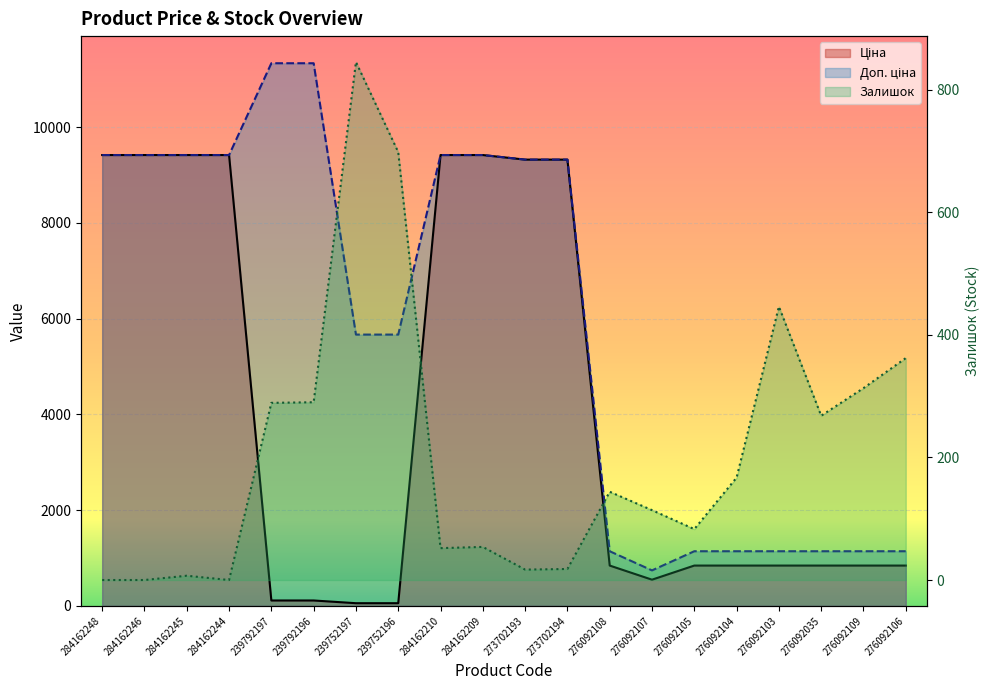

Where does the Ціна series first go above 842?

284162248